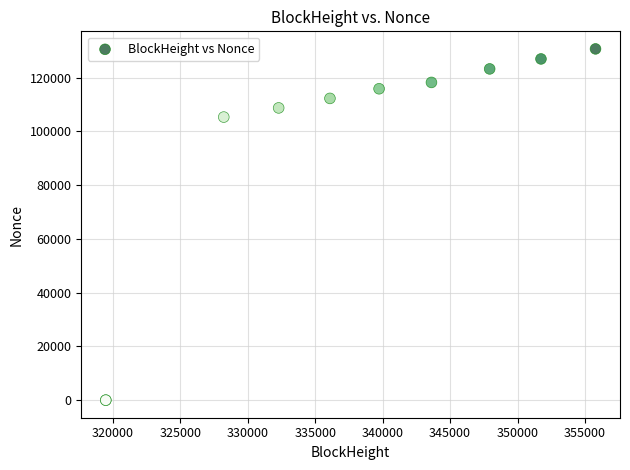

What Y value in the scatter plot is closest to 65358?

105343